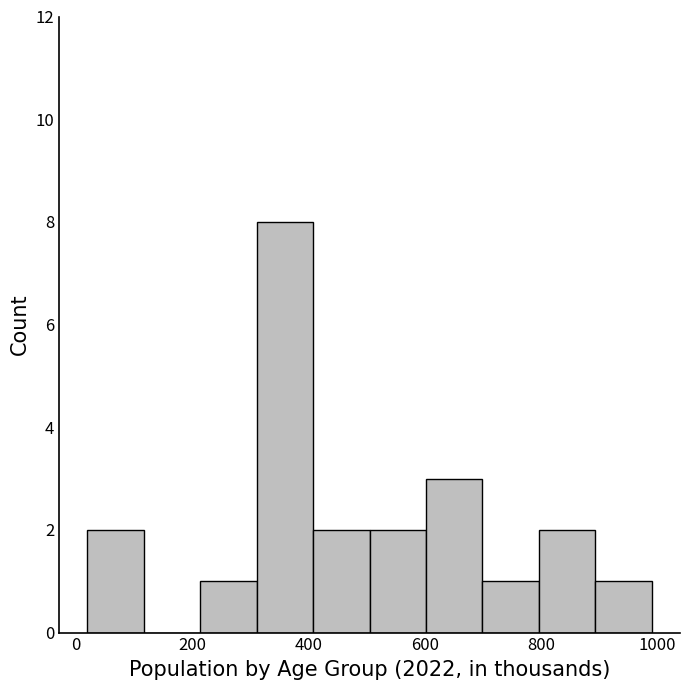

Reading left to right, list every bar in this chart as the range it spans on the x-axis followed by its height. Neither the bar edges nor the heights are printed on the chart, so give them approximately, as read against the axes.

20 to 120: 2
120 to 220: 0
220 to 320: 1
320 to 400: 8
400 to 500: 2
500 to 600: 2
600 to 700: 3
700 to 800: 1
800 to 900: 2
900 to 1000: 1